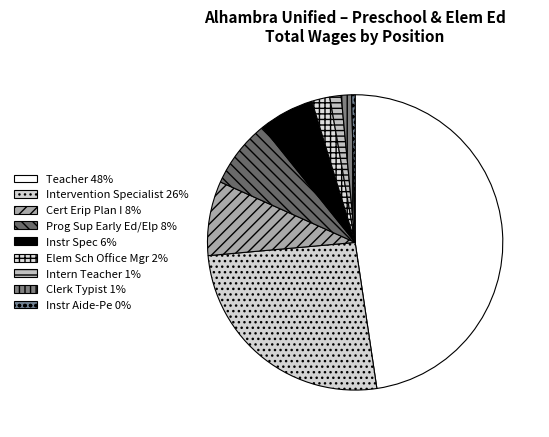

Count the number of slices in the pie.

9